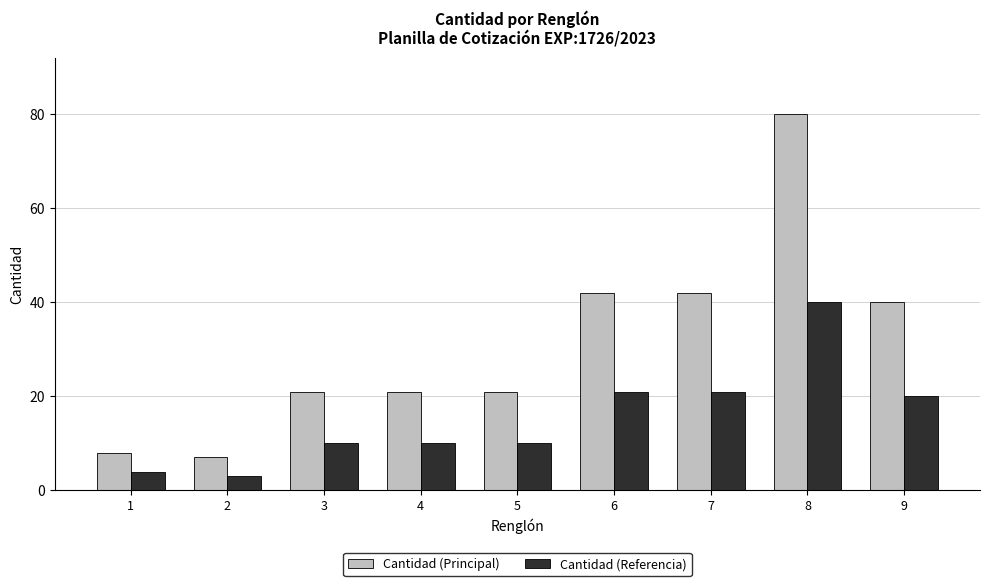

What is the spread (max minus min) of values at 5?

11